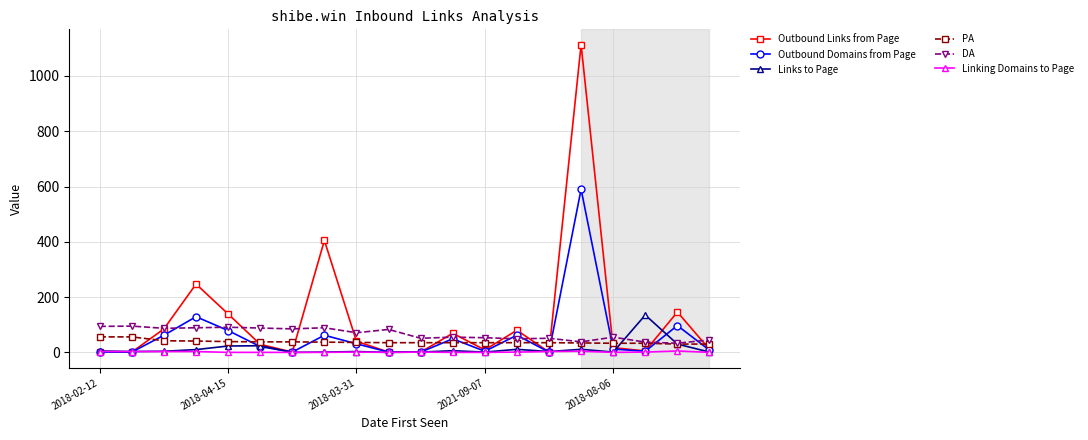

What is the maximum value shown in the chart?

1113